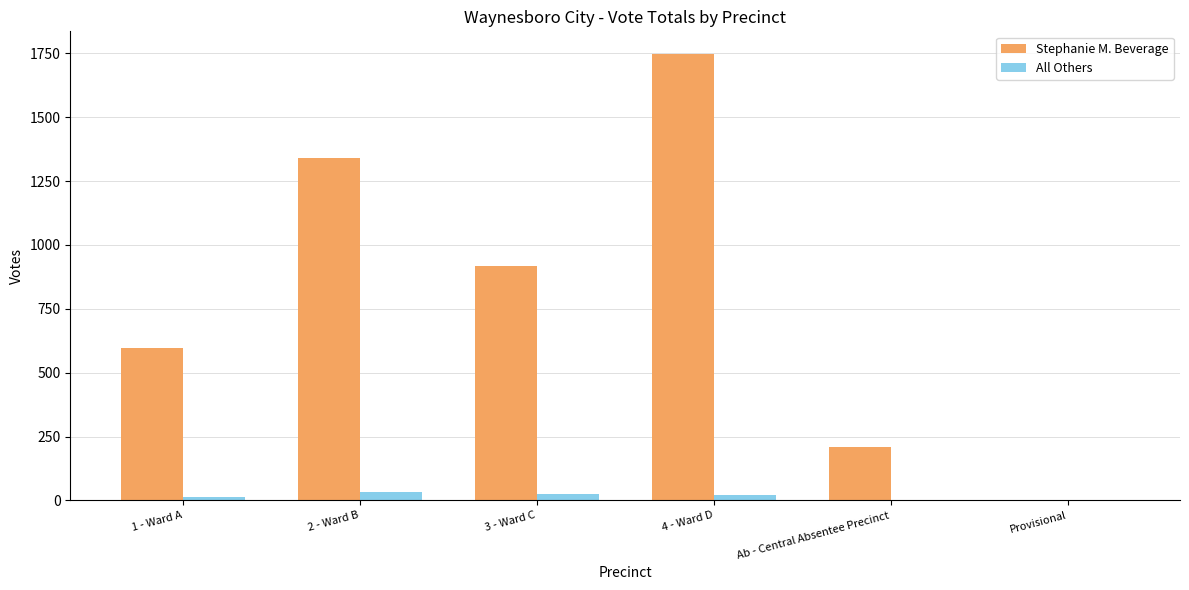

What is the sum of all All Others values?

96